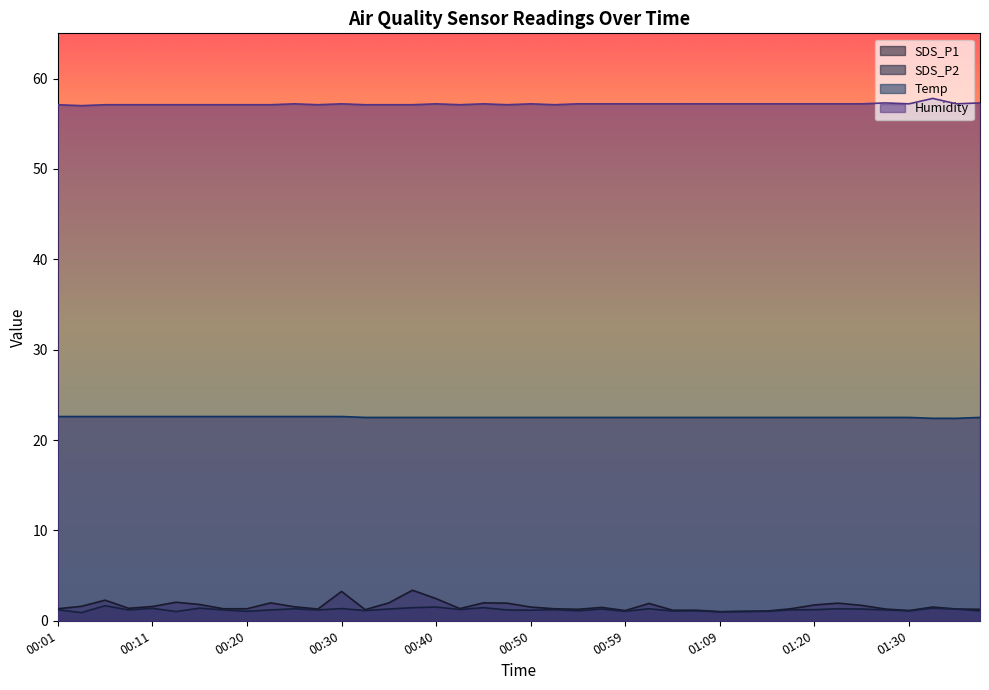

At which category does SDS_P2 reach its first local peak?

00:06